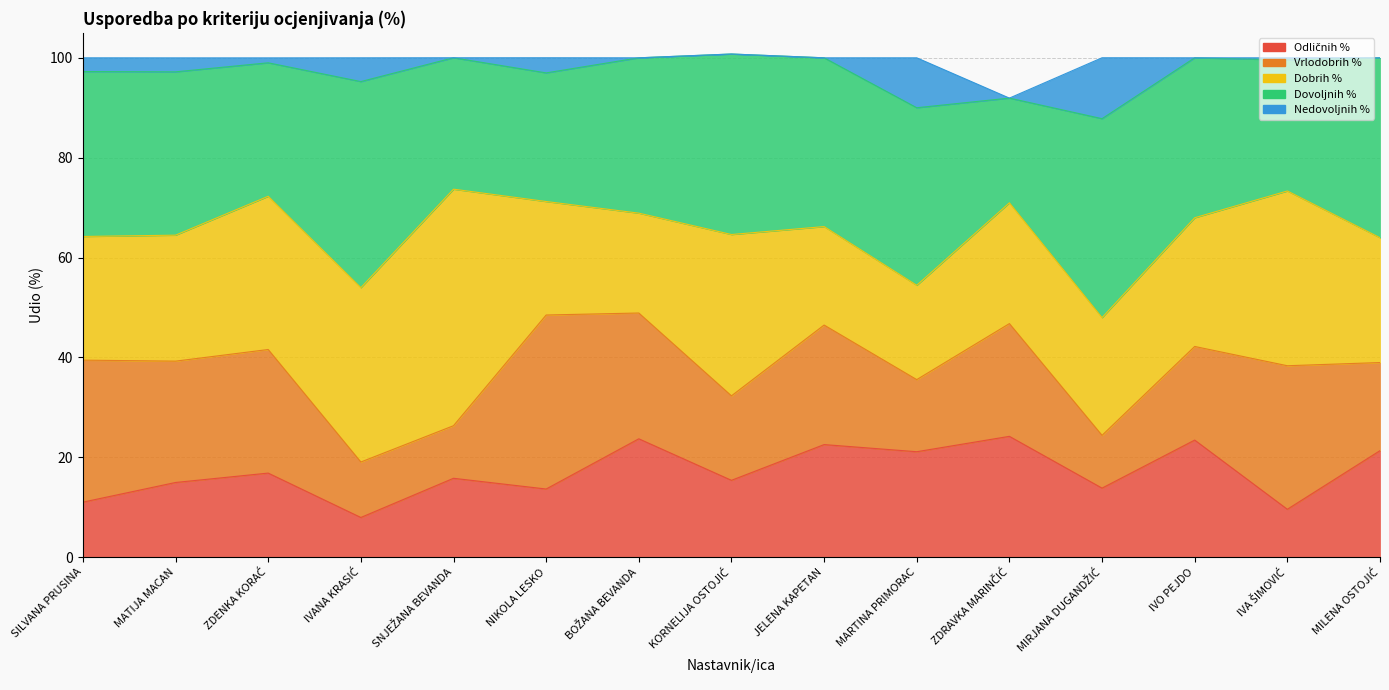

What are all the series names shown in the legend?

Odličnih %, Vrlodobrih %, Dobrih %, Dovoljnih %, Nedovoljnih %